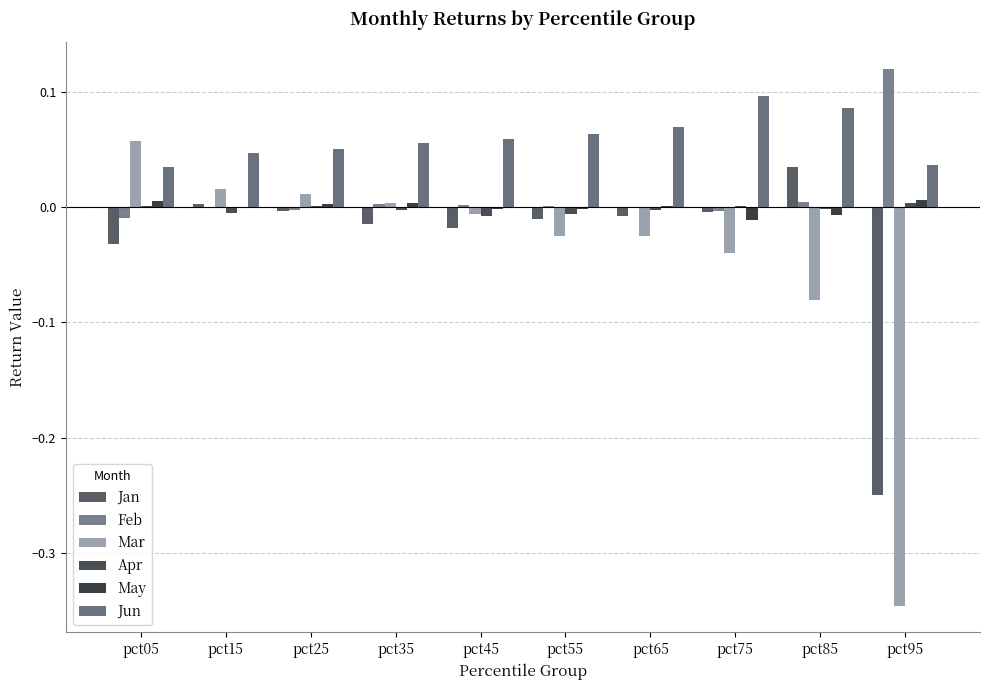

Rank the categories by May value from lowest to highest.

pct75, pct85, pct55, pct45, pct15, pct65, pct25, pct35, pct05, pct95